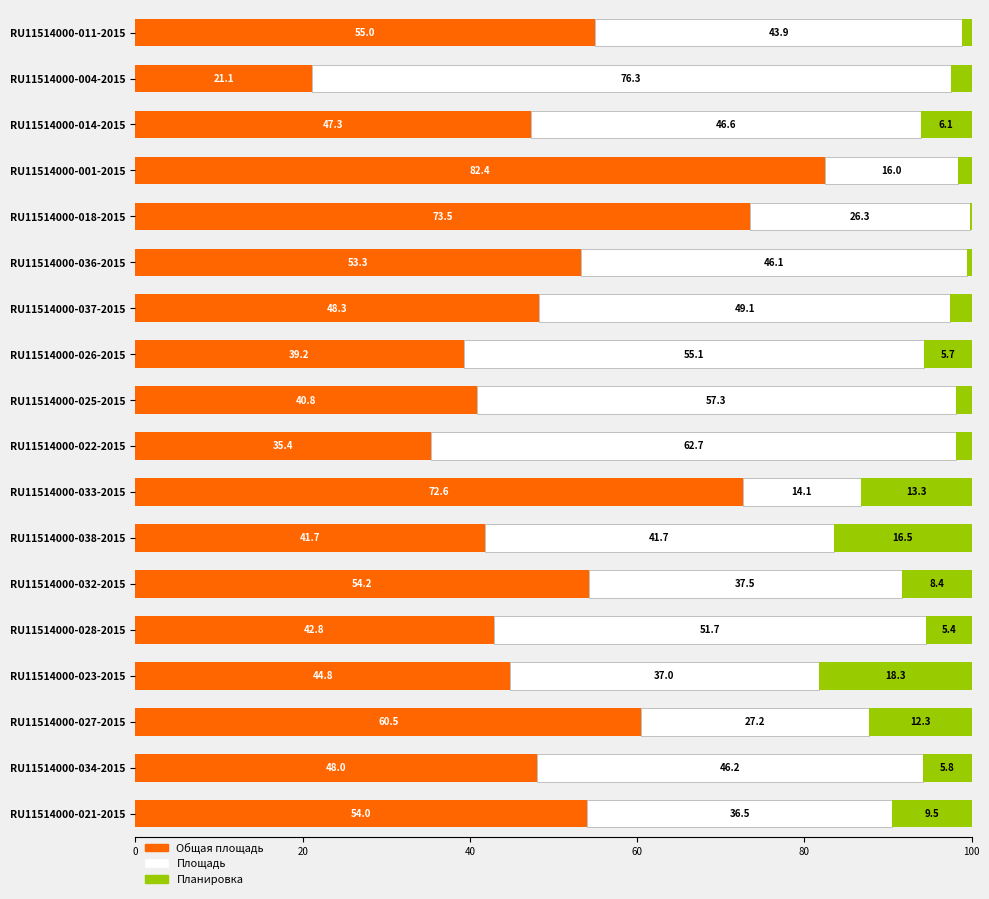

What is the maximum value for Общая площадь?

82.4